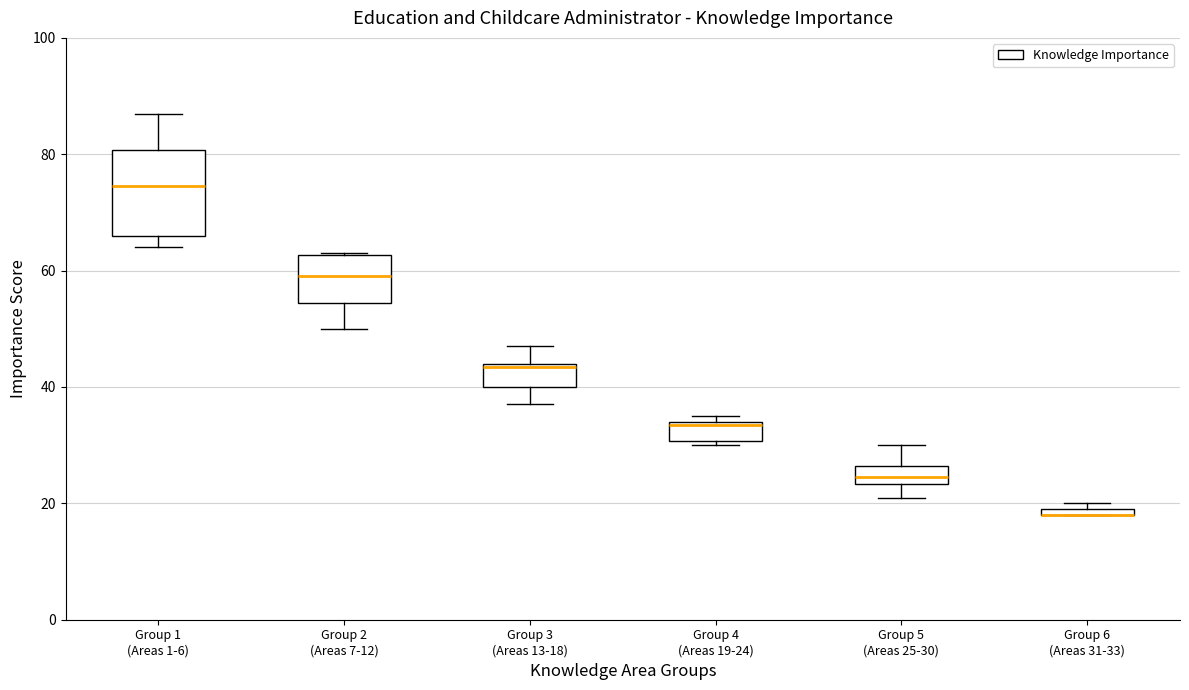

Where is the upper edge of the box for Group 1 (Areas 1-6) on the y-axis? The values are not printed on the chart, so give them approximately, as read against the axis.

80